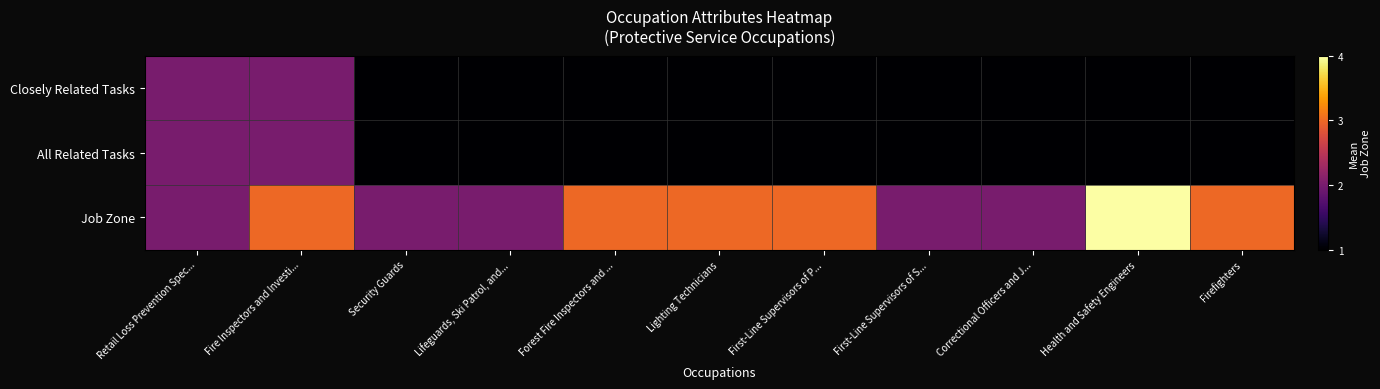

At which category is the sum across all series the highest?

Fire Inspectors and Investi...